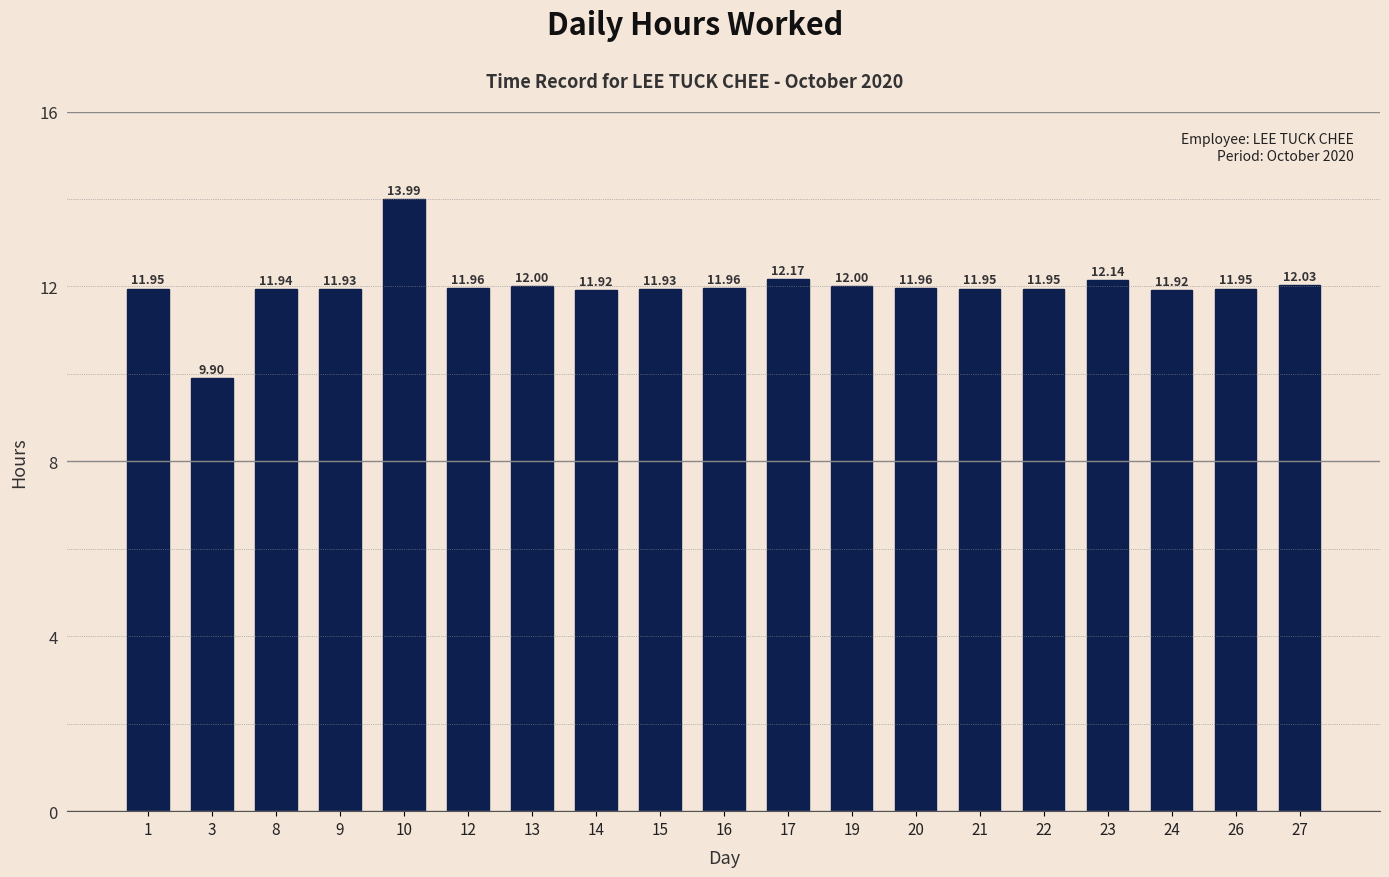

Is it true that the value at 16 is 12.0?

True